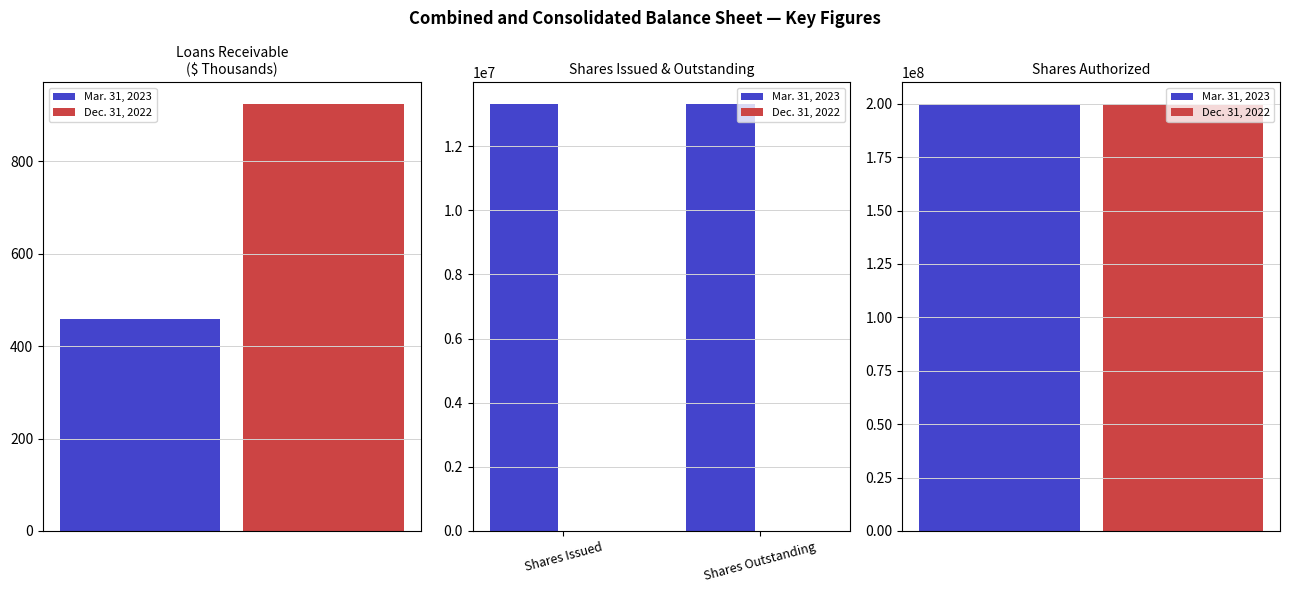

What is the total value across all series at Shares Issued?

13320000